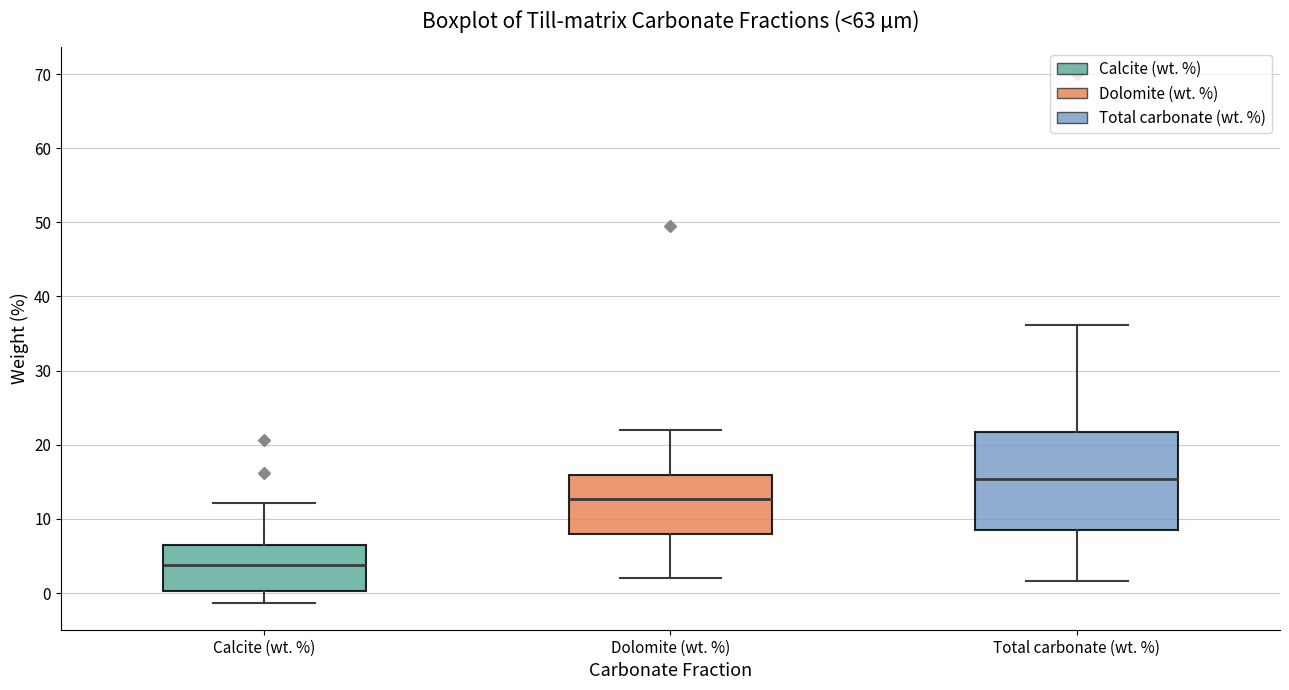

Which box's median line is the lowest?

Calcite (wt. %)